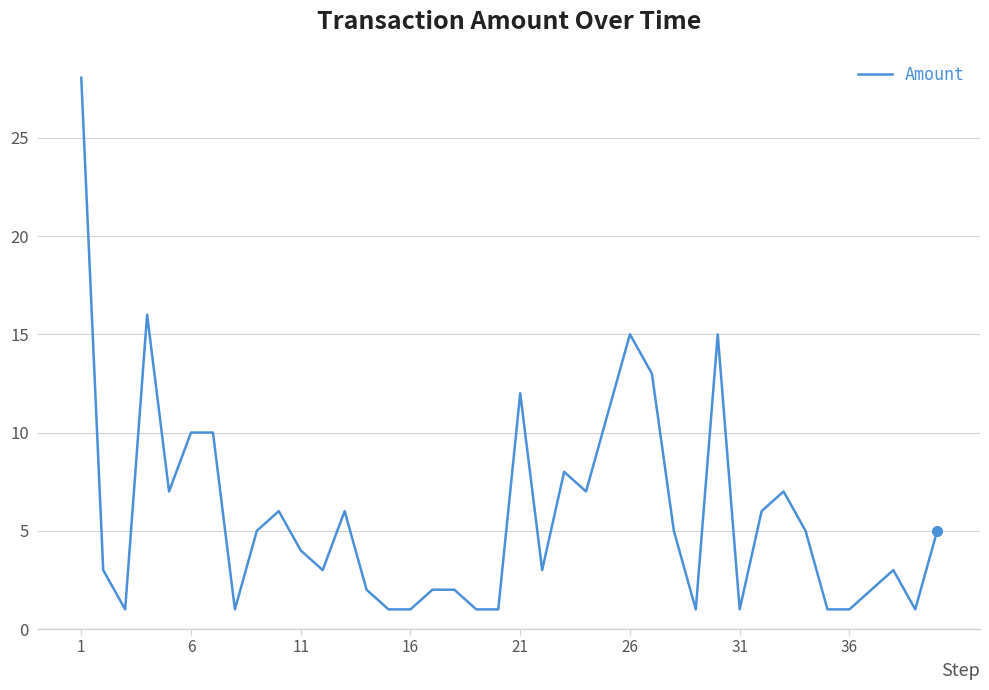

What is the average value?

5.8